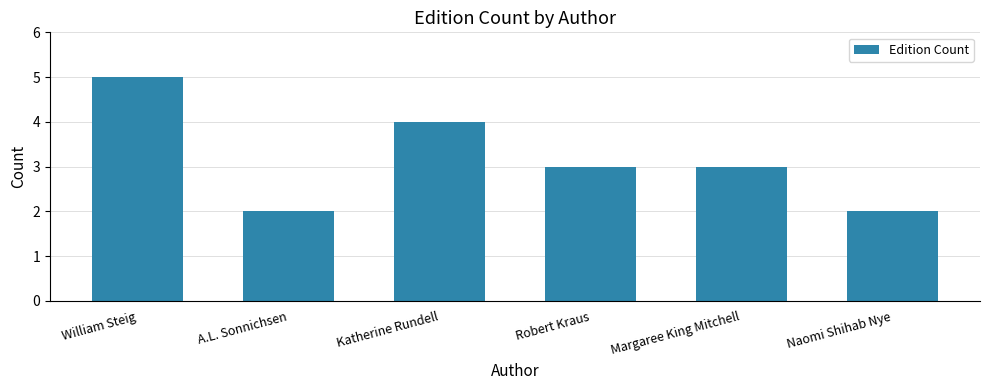

True or false: the data shows 3 at William Steig.

False